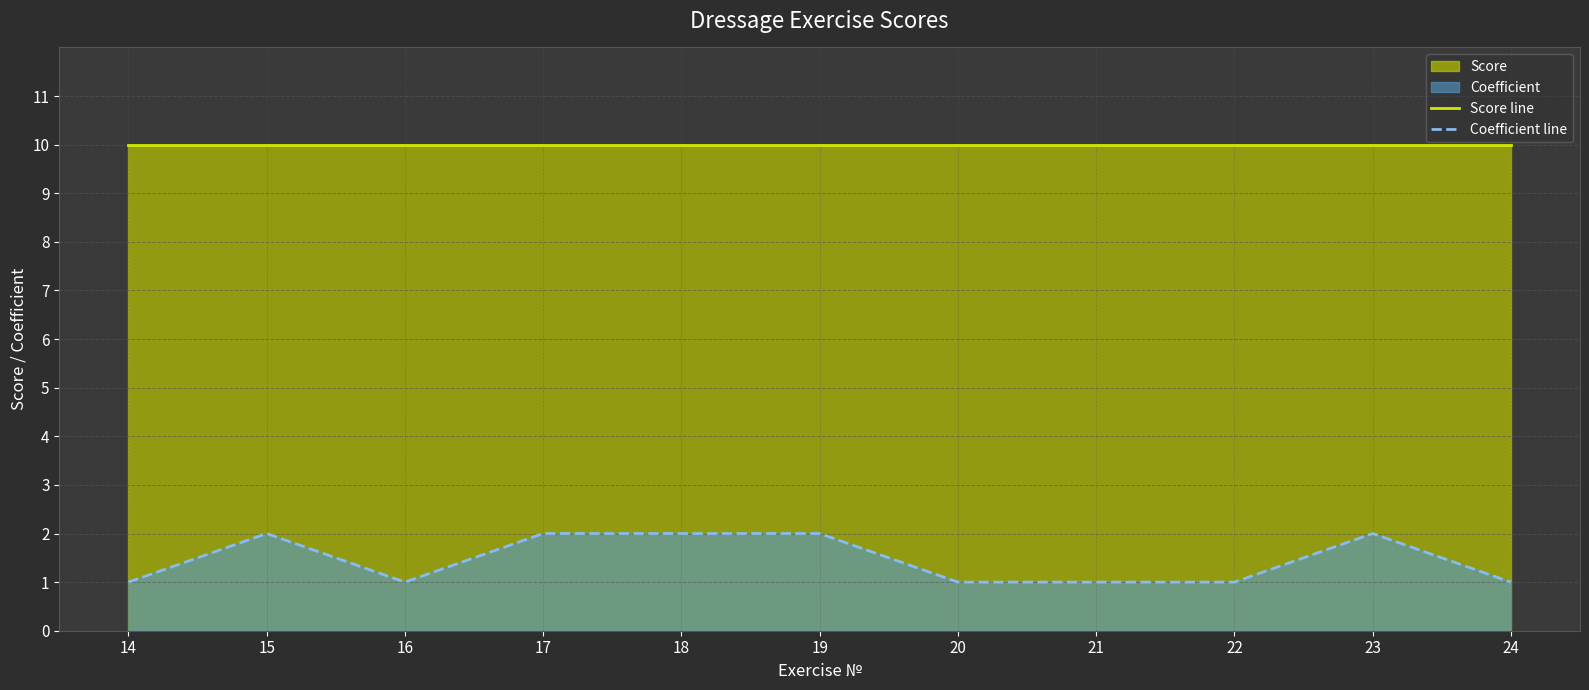

At 14, list the series in order from smallest to largest.

Coefficient line, Score line